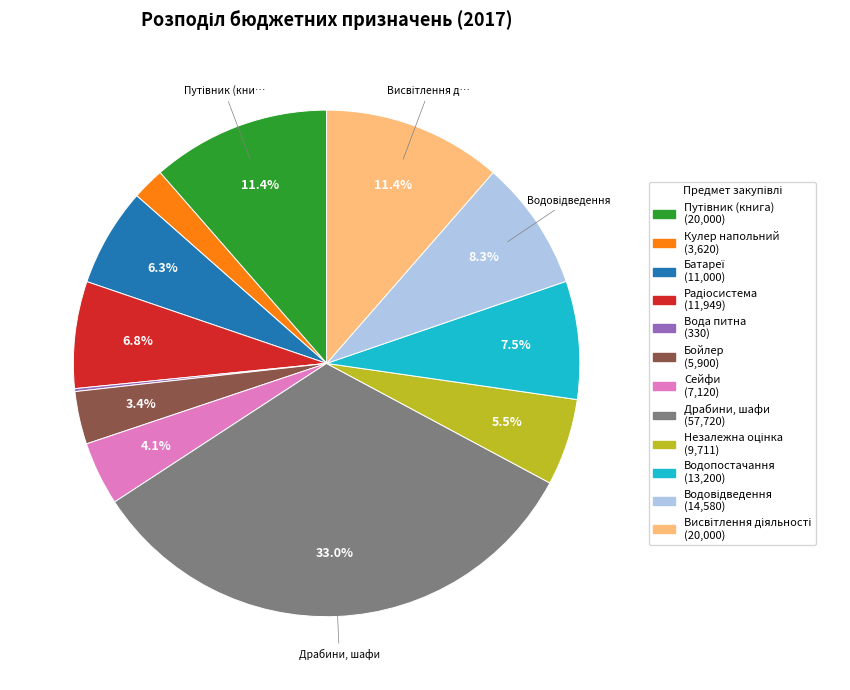

Does any single category account for the majority?

No